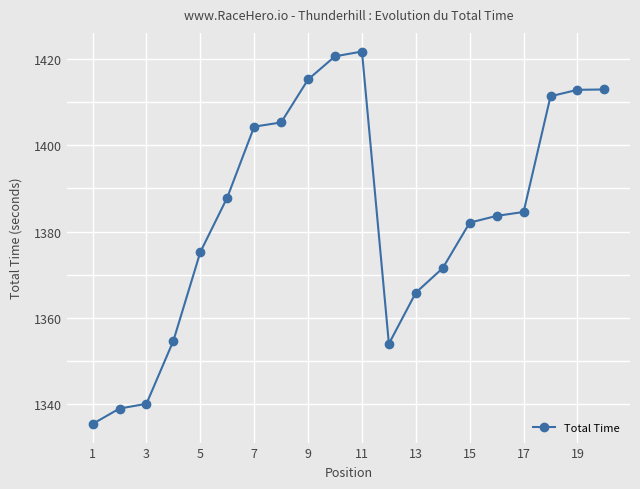

How many data points does each series have?

20